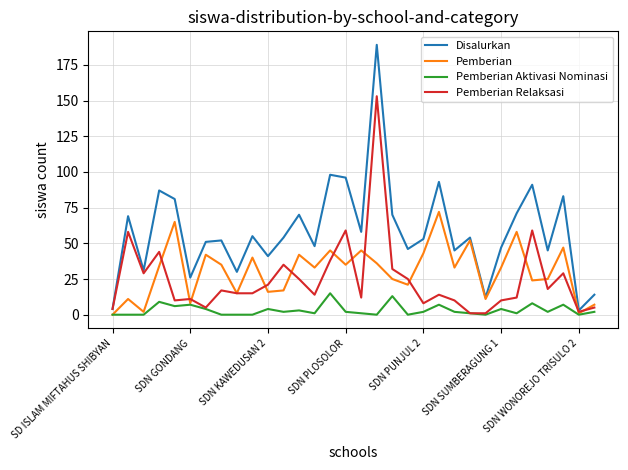

Which series has the largest range (max minus min)?

Disalurkan